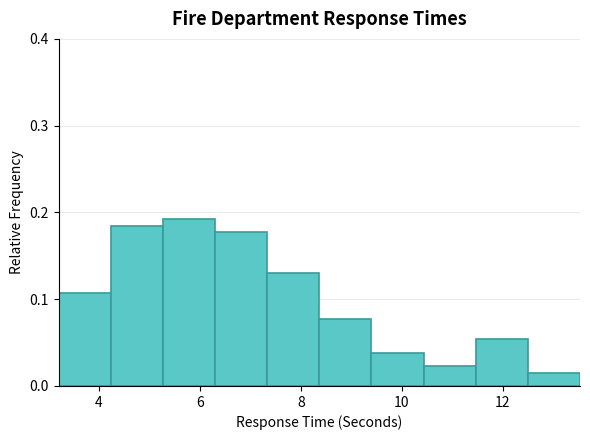

Reading left to right, transcribe this chart: for each bar, give the range it covers on the x-axis and its height. Neither the bar edges nor the heights are printed on the chart, so give them approximately, as read against the axes.

3.2 to 4.2: 0.11
4.2 to 5.2: 0.18
5.2 to 6.2: 0.19
6.2 to 7.4: 0.18
7.4 to 8.4: 0.13
8.4 to 9.4: 0.08
9.4 to 10.4: 0.04
10.4 to 11.4: 0.02
11.4 to 12.4: 0.05
12.4 to 13.6: 0.02